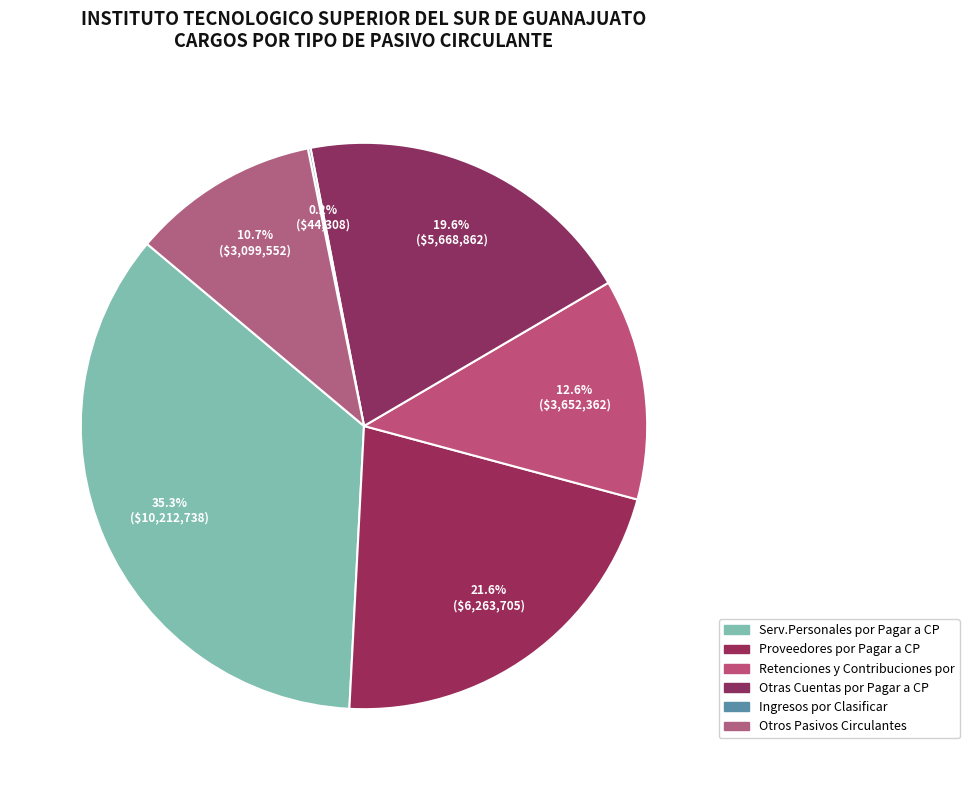

Rank the categories by value from highest to lowest.

Serv.Personales por Pagar a CP, Proveedores por Pagar a CP, Otras Cuentas por Pagar a CP, Retenciones y Contribuciones por, Otros Pasivos Circulantes, Ingresos por Clasificar